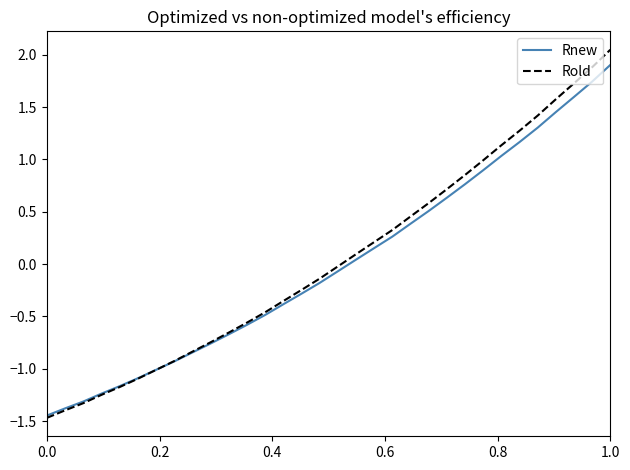

Does the chart display data point markers on the line(s)?

No